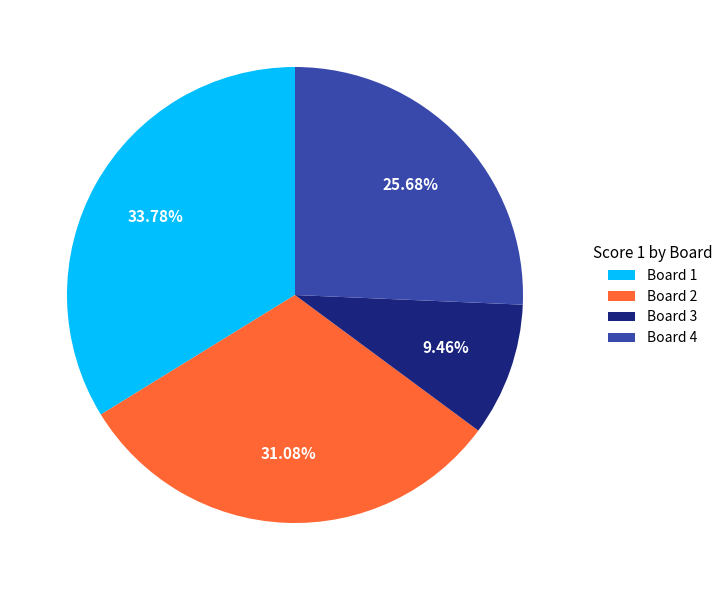

Is the sum of Board 4 and Board 2 greater than half?

Yes